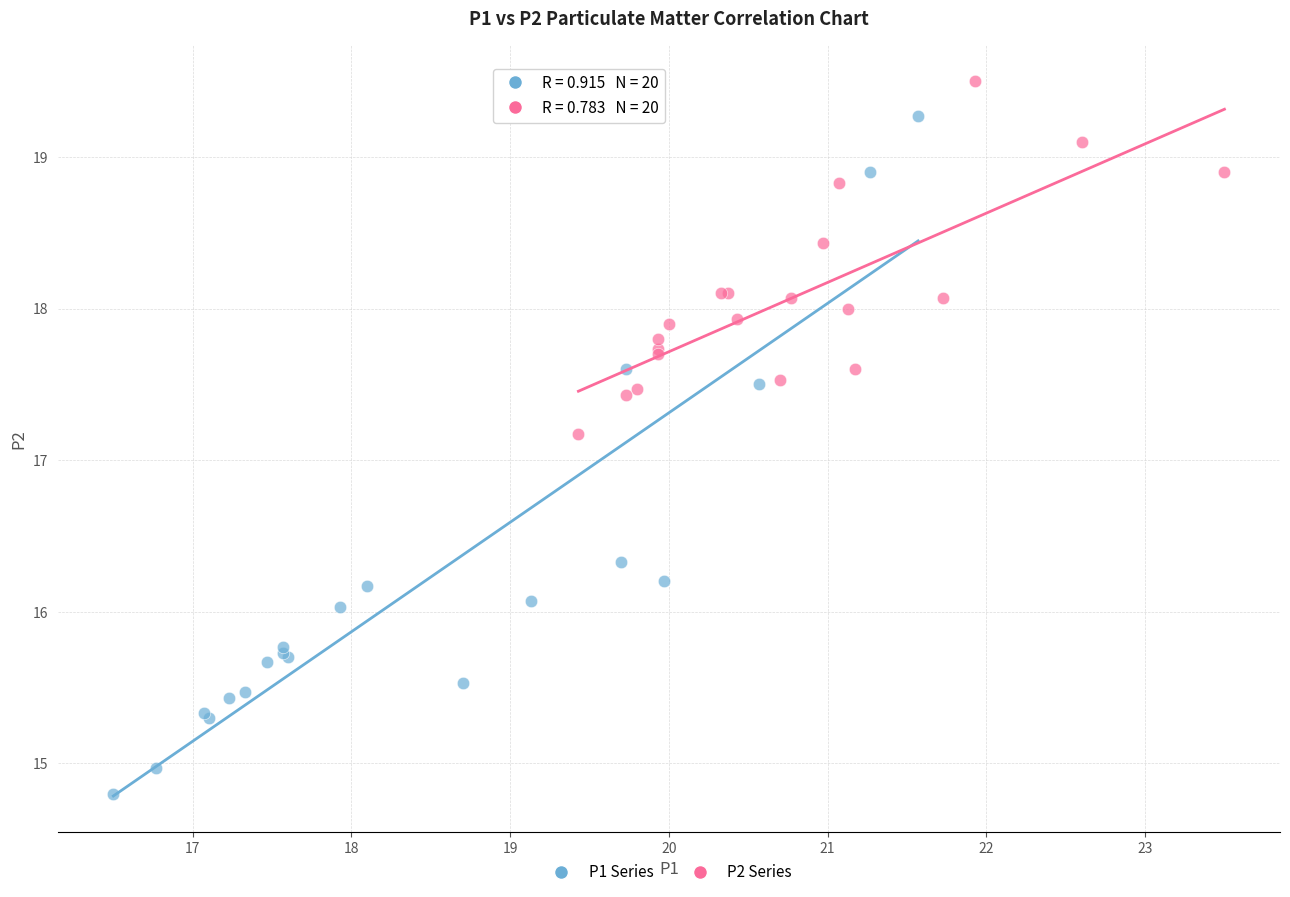

Which series has the largest Y range (max minus min)?

P1 Series